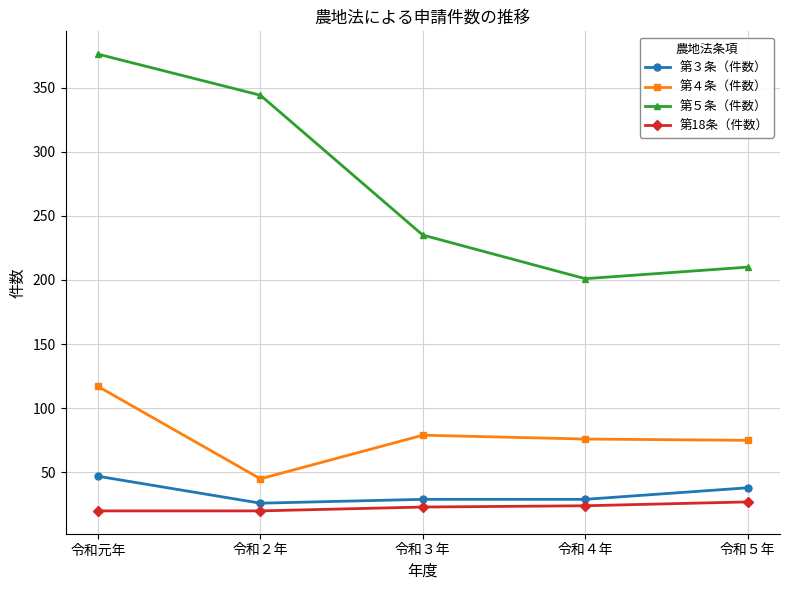

True or false: 第18条（件数） and 第３条（件数） cross at least once.

False